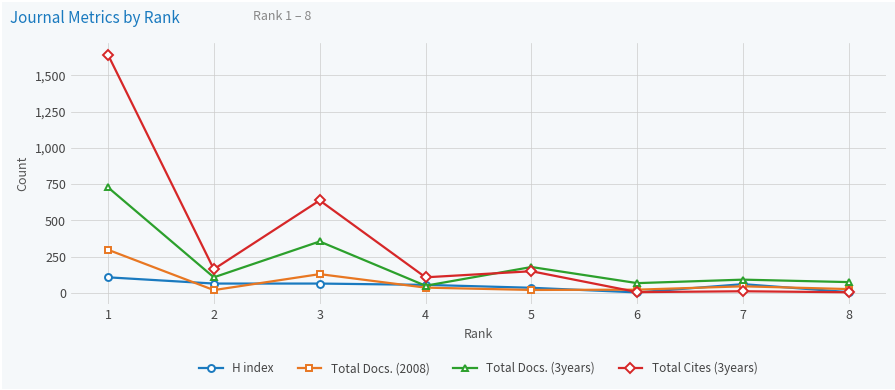

At how many categories does at least one series exceed 406?

2